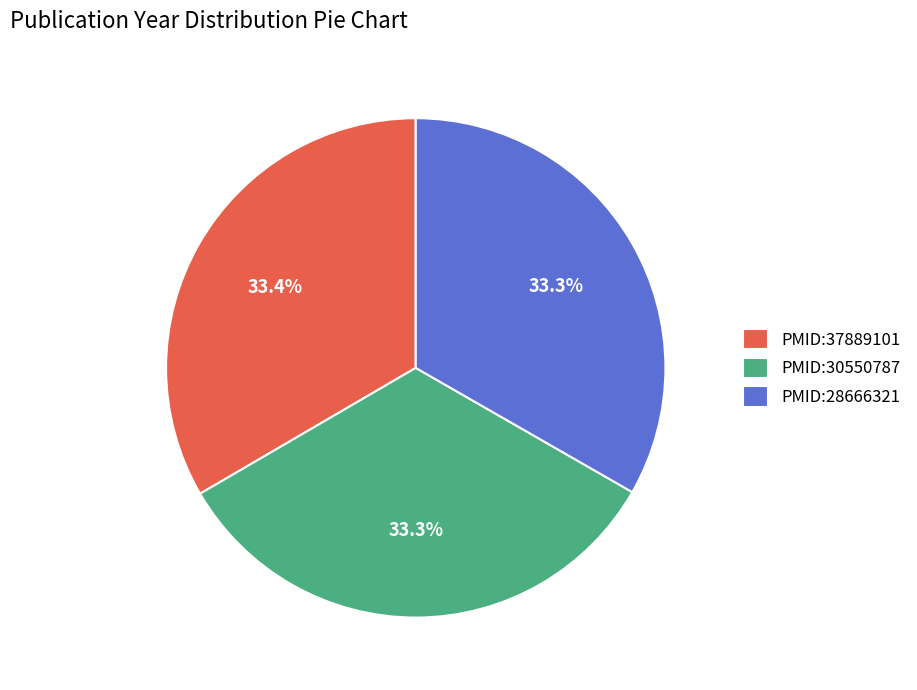

To the nearest percent, what is the combined percentage of PMID:30550787 and PMID:37889101?

67%